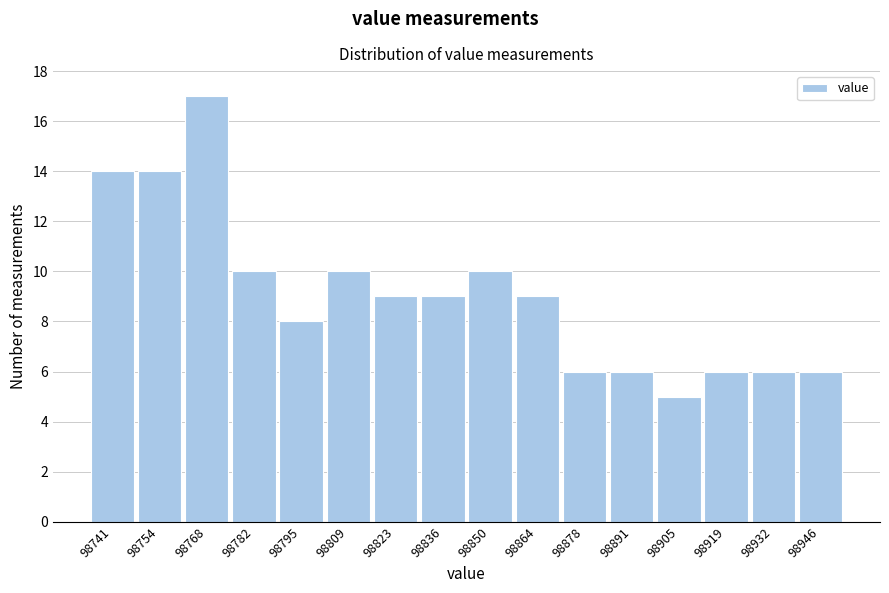

Reading left to right, what are all the values shown in this chart?

98741=14	98754=14	98768=17	98782=10	98795=8	98809=10	98823=9	98836=9	98850=10	98864=9	98878=6	98891=6	98905=5	98919=6	98932=6	98946=6